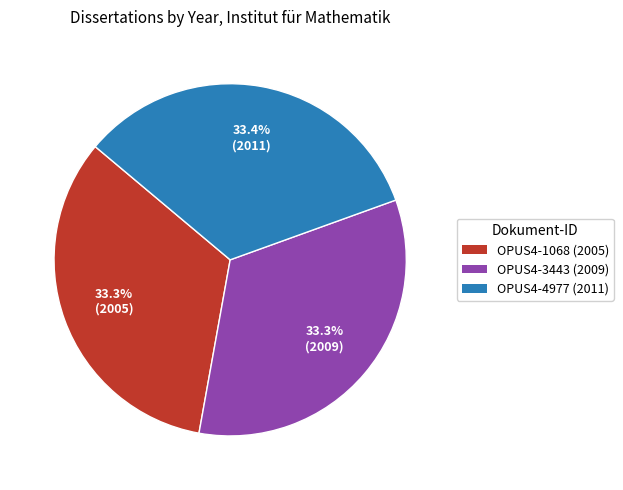

What is the ratio of the value at OPUS4-1068 (2005) to the value at OPUS4-4977 (2011)?

1.0